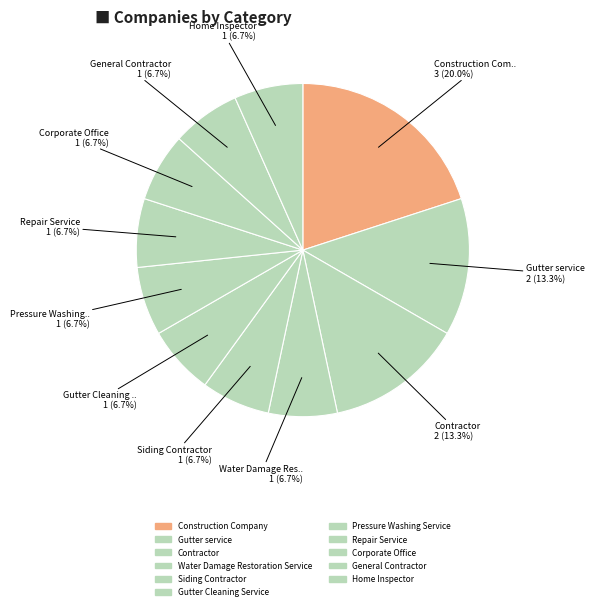

What percentage do Gutter Cleaning Service and Siding Contractor together represent?

13.3%